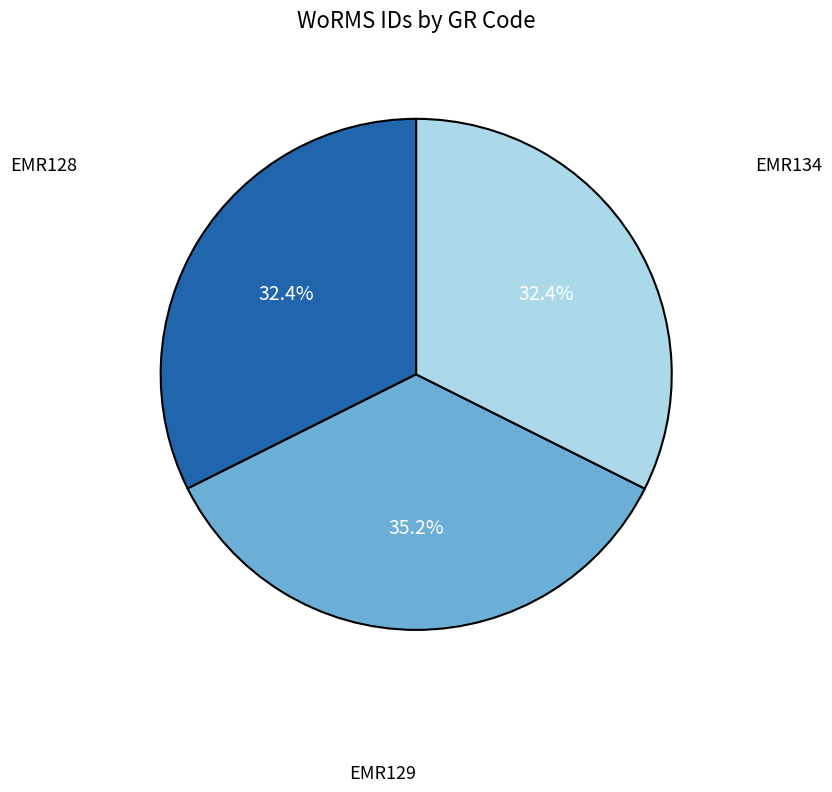

Does any single category account for the majority?

No